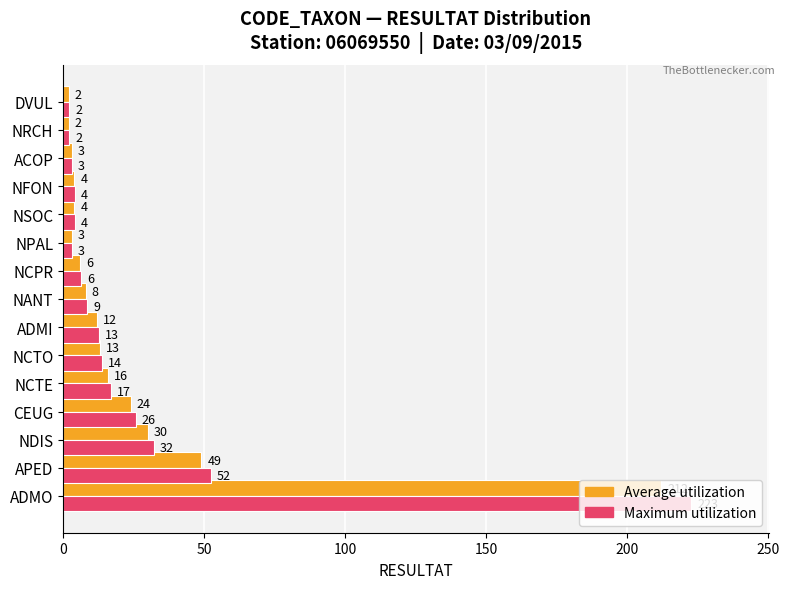

What is the smallest value displayed?

2.0